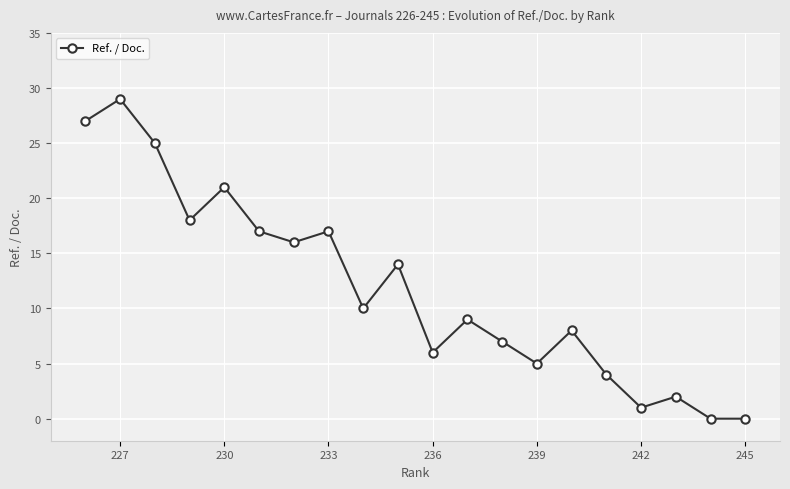

What is the sum of the values at 230 and 239?

26